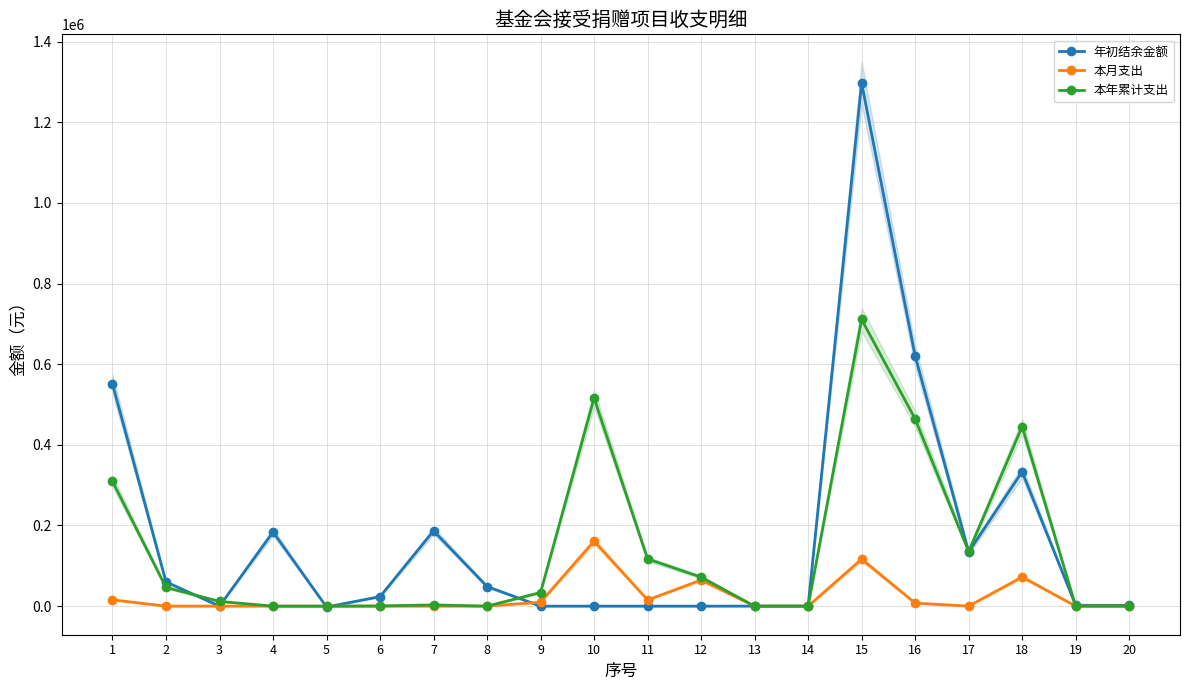

What is the total value across all series at 20?

2000.0